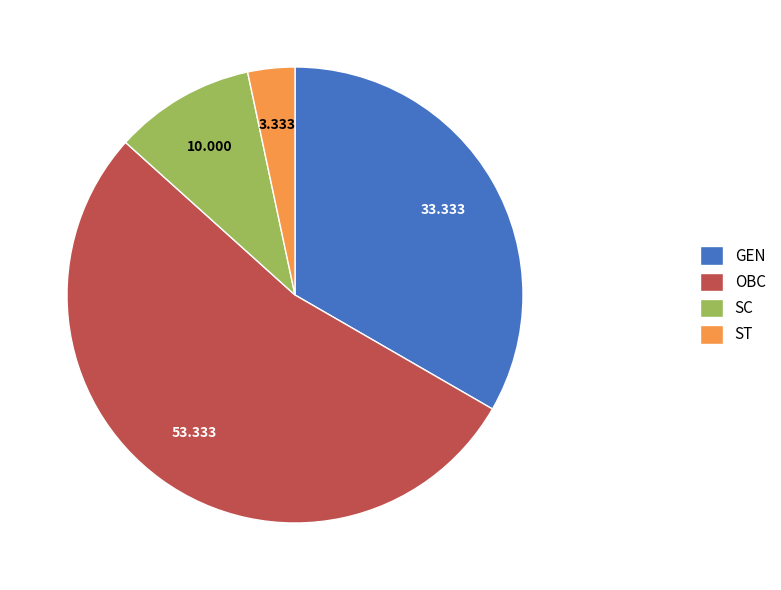

Which category has the smallest portion of the pie?

ST